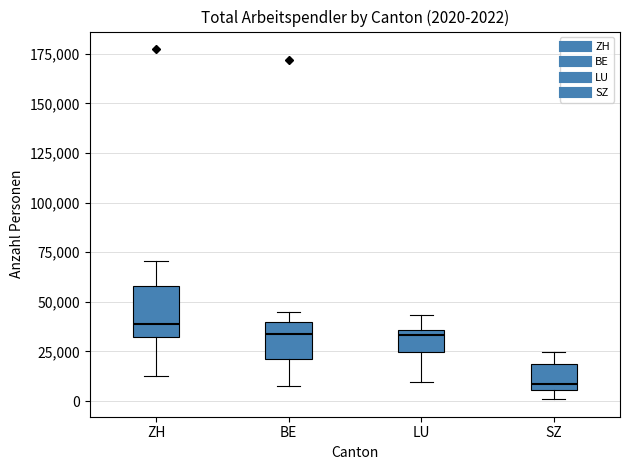

Comparing the boxes themselves (not the whiskers), which one is the tallest?

ZH